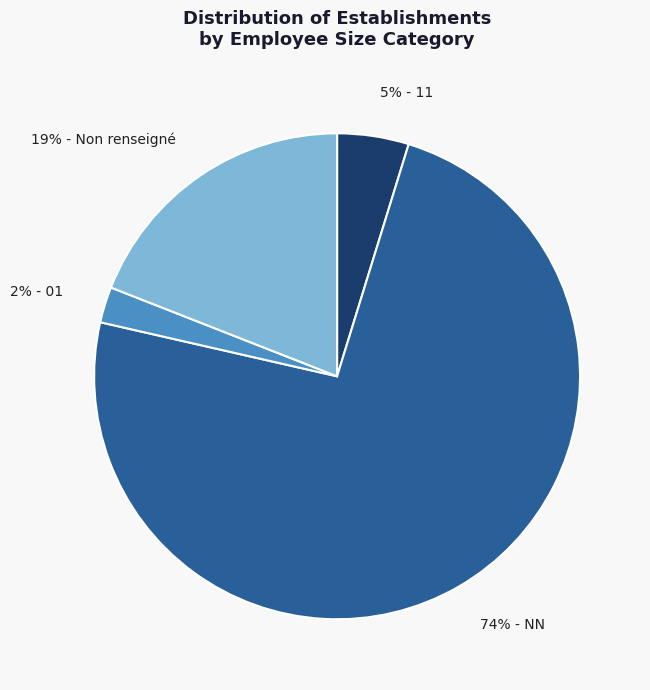

How many segments does this pie chart have?

4